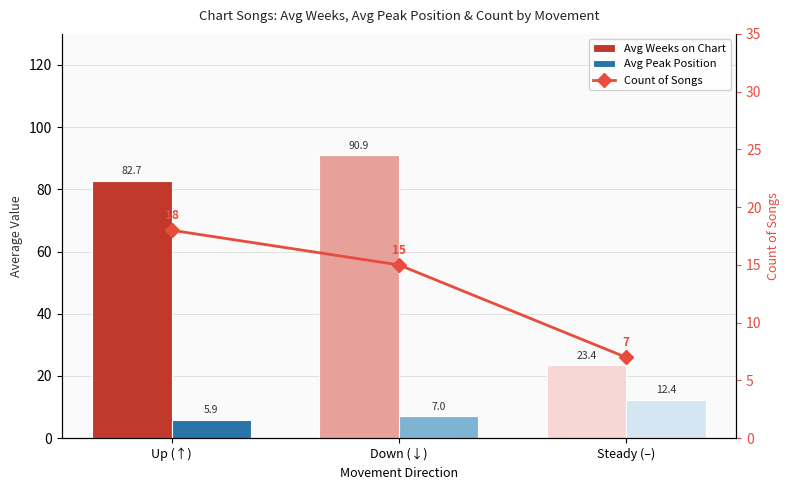

At which label is Avg Peak Position closest to 9?

Down (↓)